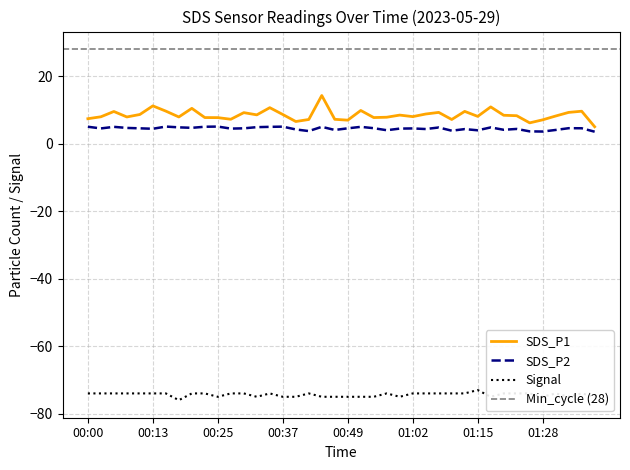

The SDS_P1 series shows 4.0 at 00:15. True or false?

False